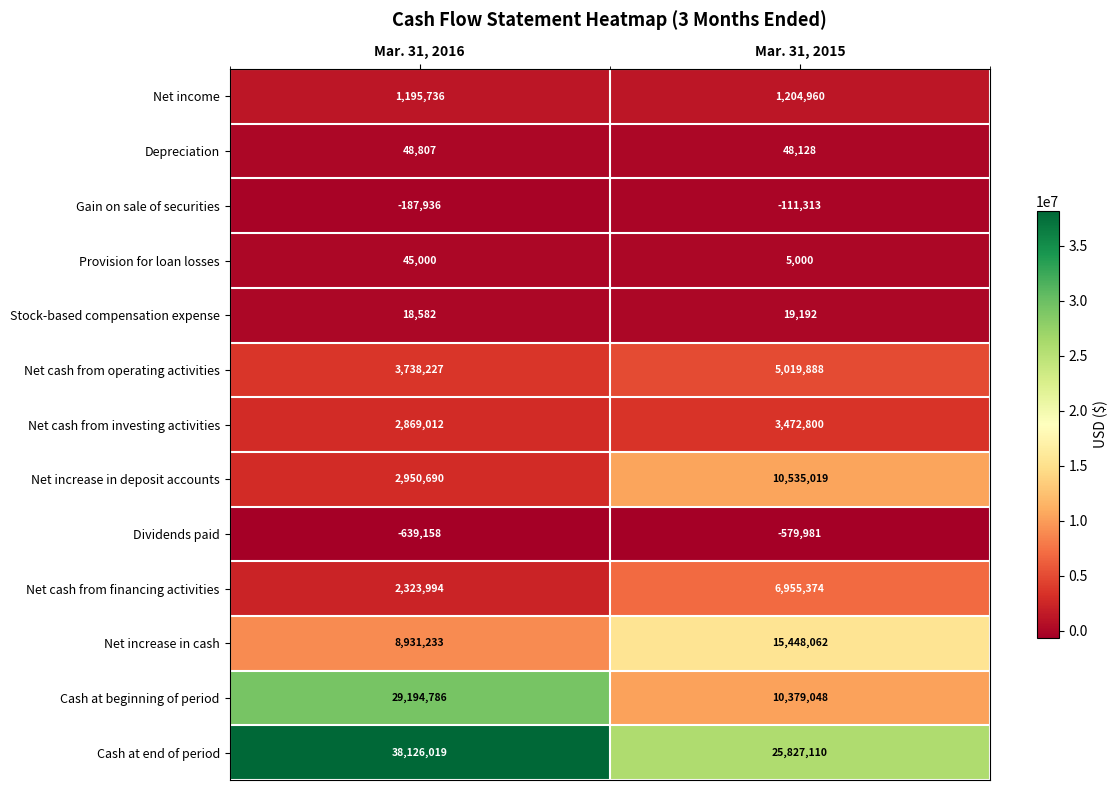

What is the difference between the Net increase in cash values at Mar. 31, 2015 and Mar. 31, 2016?

6516829